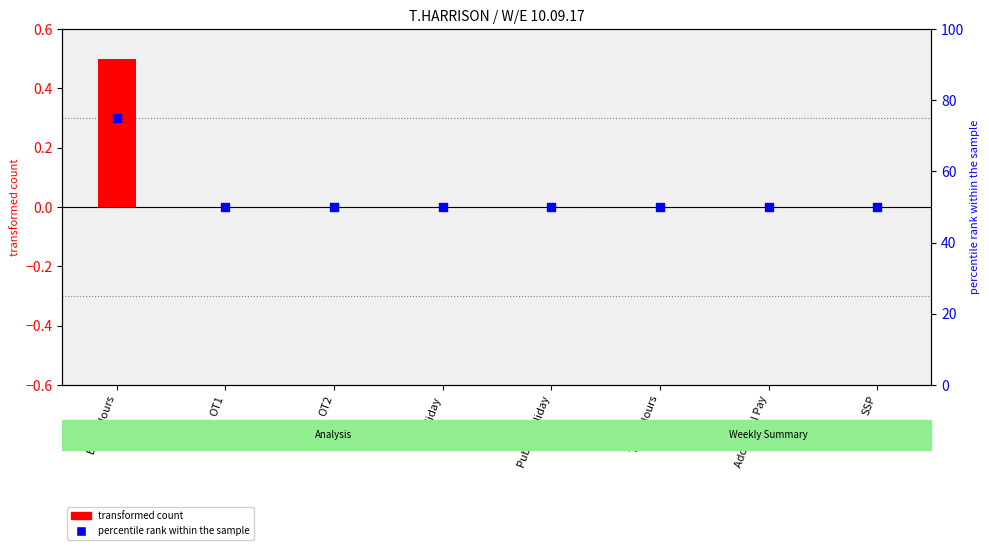

Which series has the largest Y range (max minus min)?

percentile rank within the sample